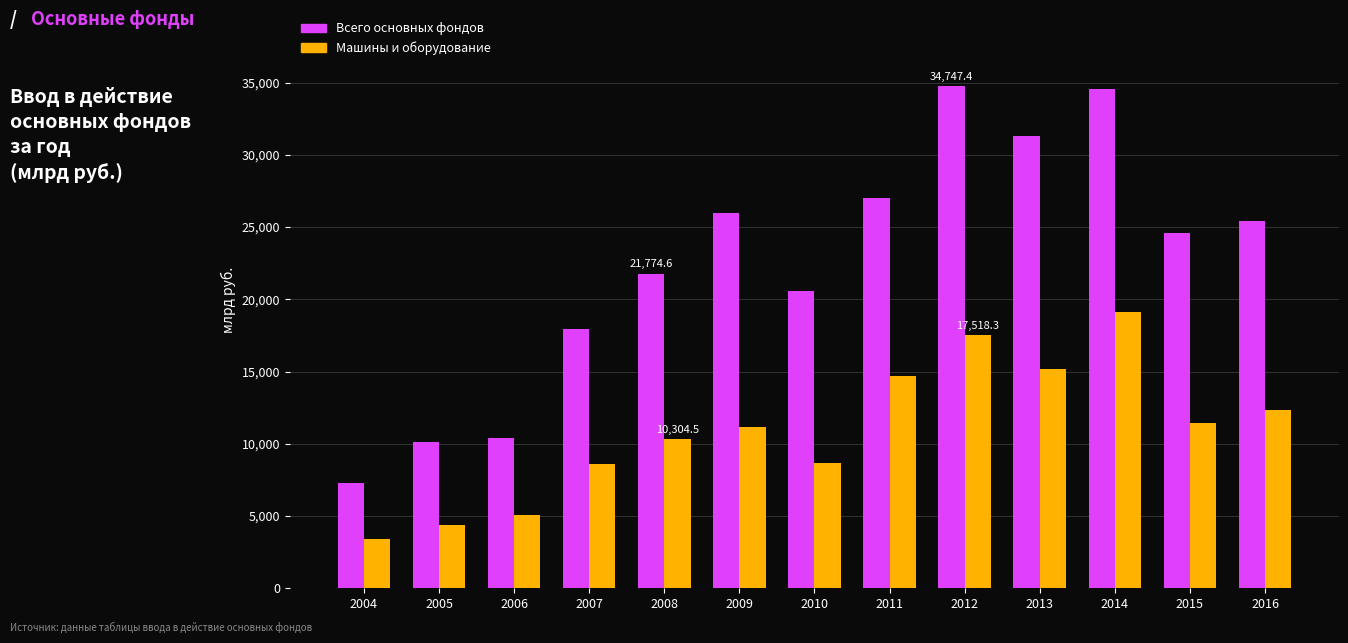

What is the difference between the second highest and minimum values in the Всего основных фондов series?

27261.2